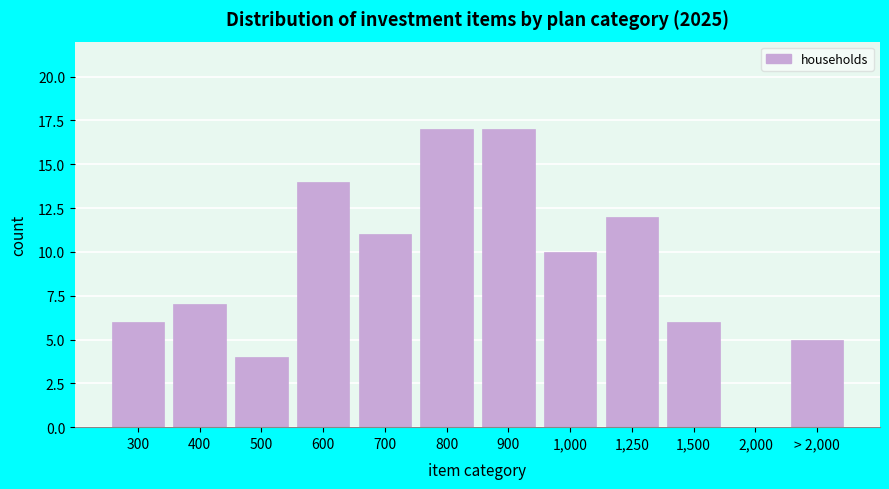

Reading left to right, extract all data points from this chart.

300=6	400=7	500=4	600=14	700=11	800=17	900=17	1,000=10	1,250=12	1,500=6	2,000=0	> 2,000=5